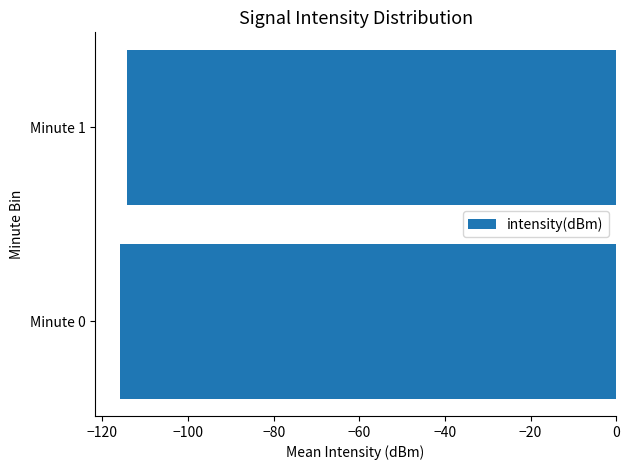

Reading bottom to top, list all the values displayed in this chart.

Minute 0=-115.9	Minute 1=-114.3